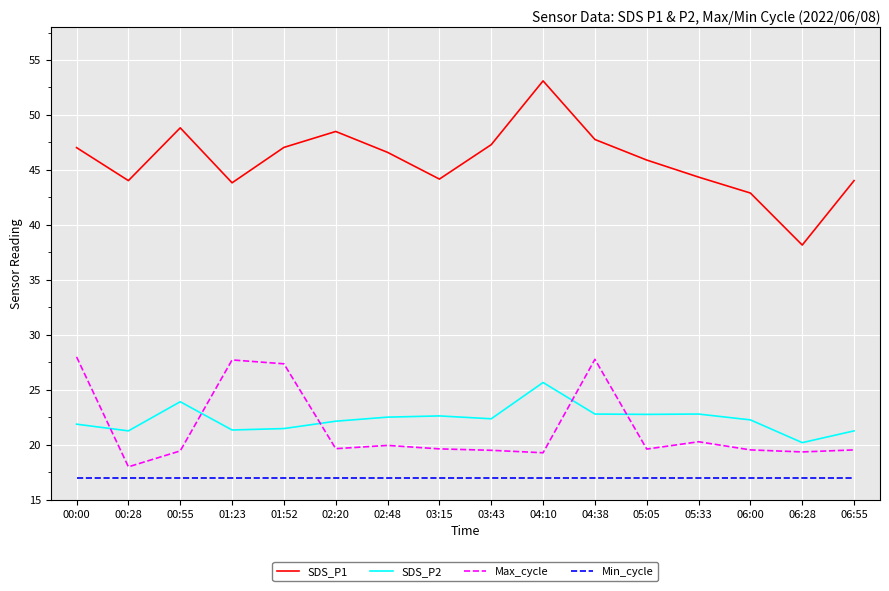

What is the average value of the Max_cycle series?

21.5